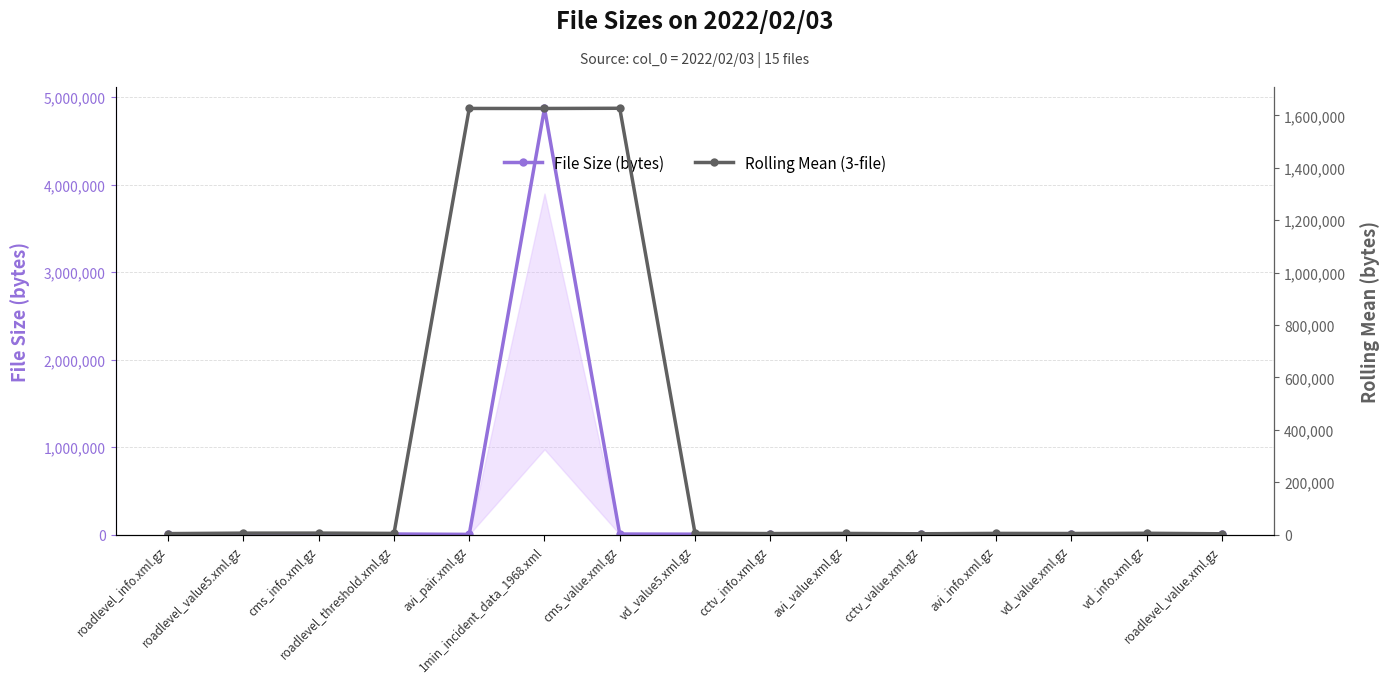

What is the highest value of the Rolling Mean (3-file) series?

1627246.7